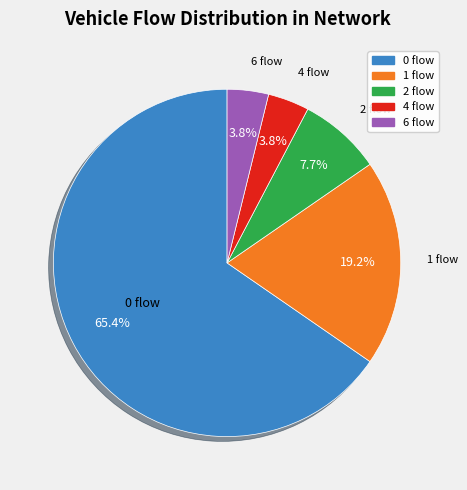

Does any single category account for the majority?

Yes